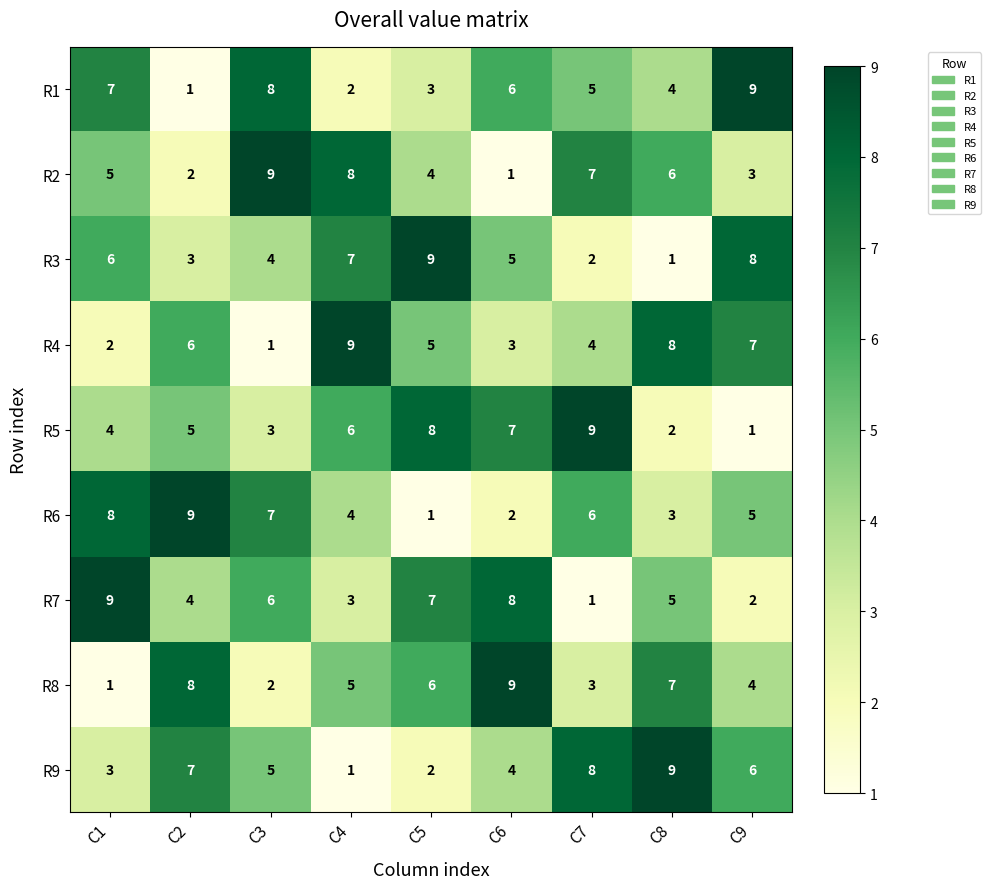

How many data points does each series have?

9